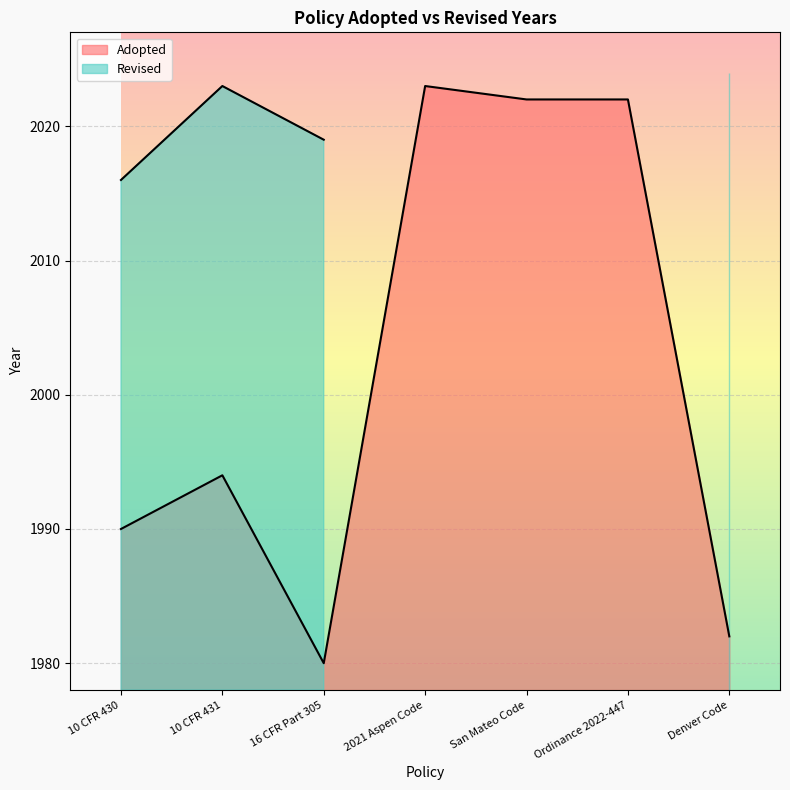

What is the value of the 5th point from the left?

2022